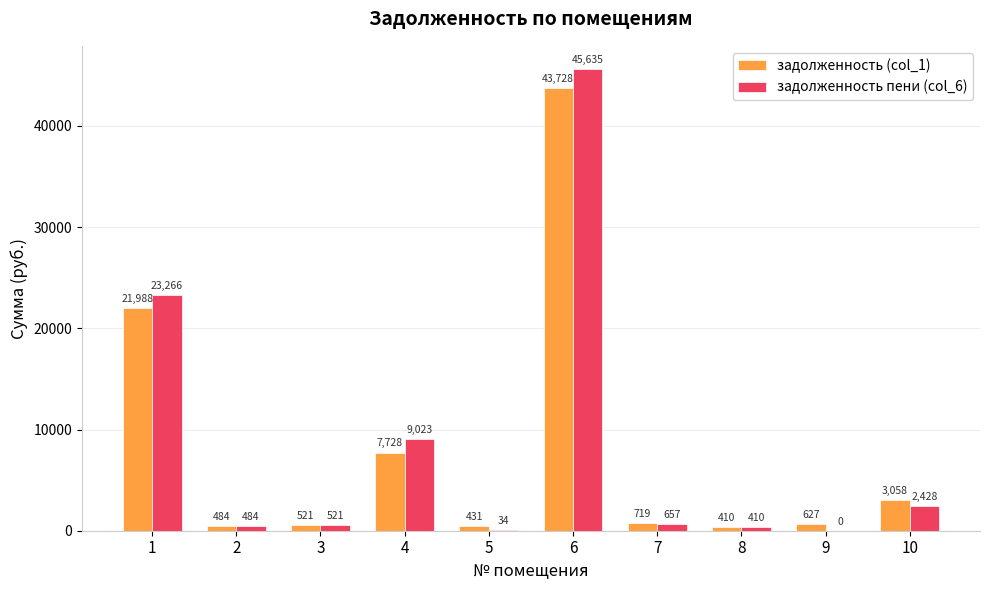

Is the value of задолженность (col_1) at 4 greater than the value of задолженность пени (col_6) at 1?

No